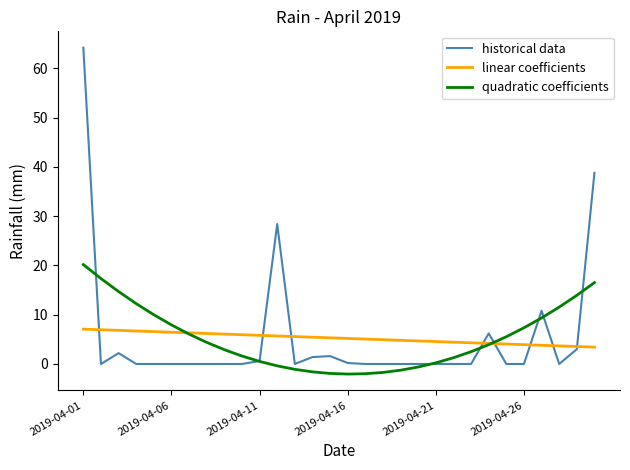

What is the smallest value displayed?

-2.0